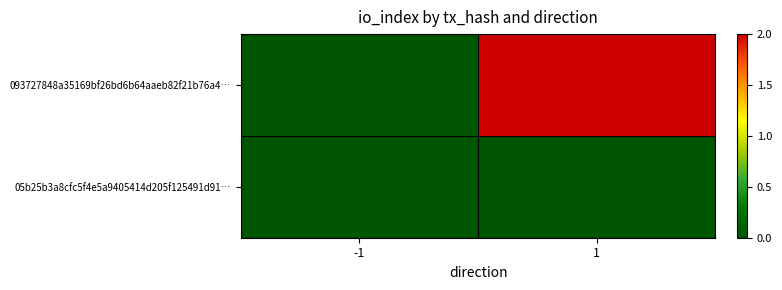

Reading left to right, transcribe all the data shown in this chart.

093727848a35169bf26bd6b64aaeb82f21b76a4…: -1=0	1=2
05b25b3a8cfc5f4e5a9405414d205f125491d91…: -1=0	1=0